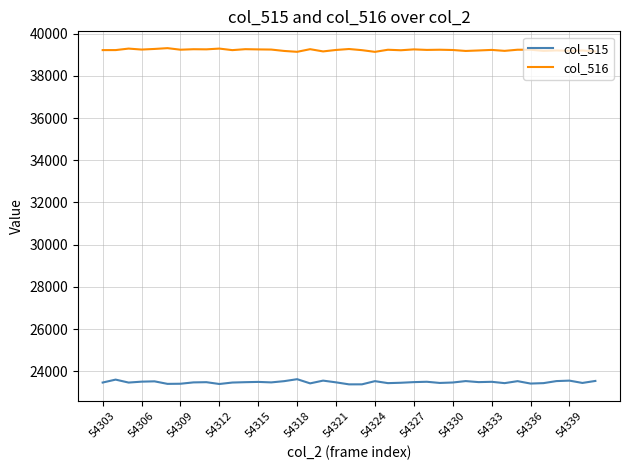

Which series has the largest total across all categories?

col_516